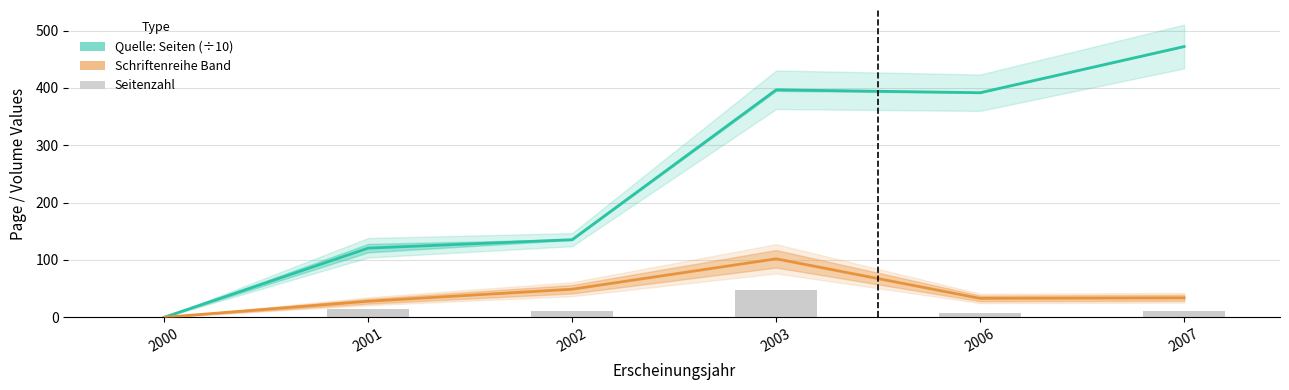

At which category is the sum across all series the highest?

2003